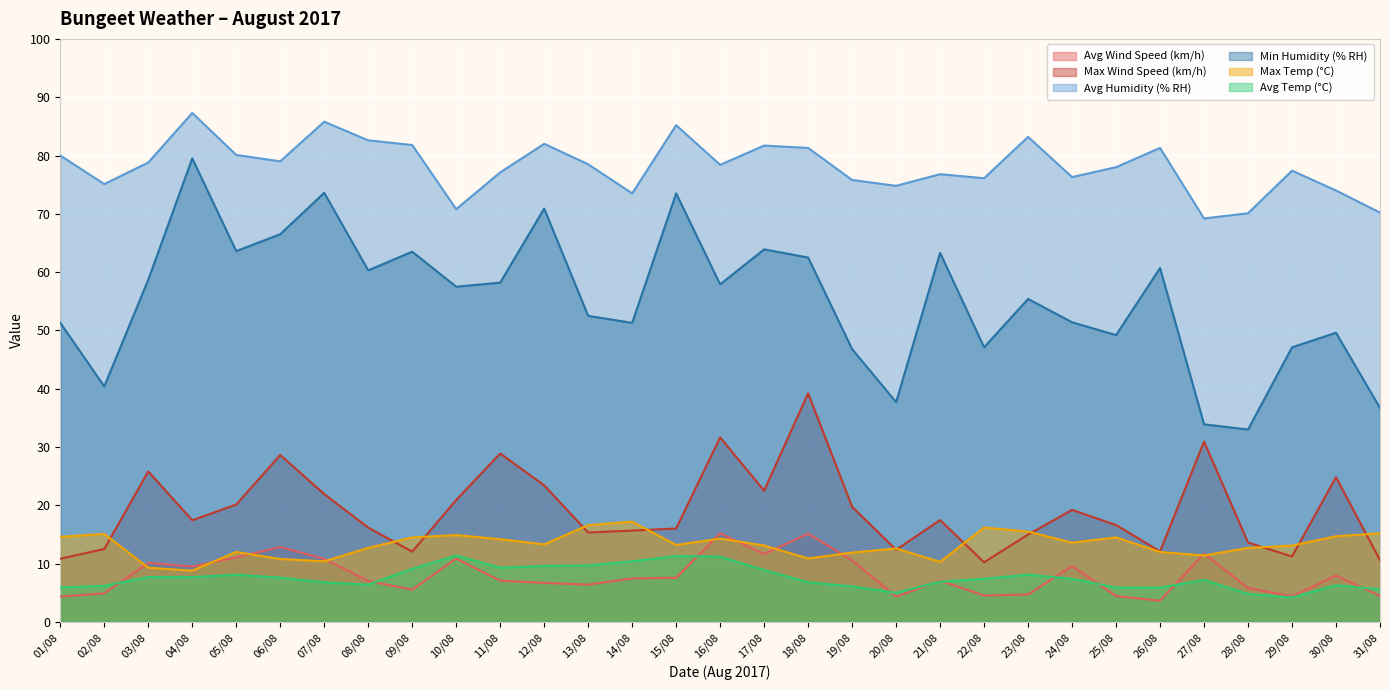

What is the value of the Max Wind Speed (km/h) point at the 22nd from the left?

10.2